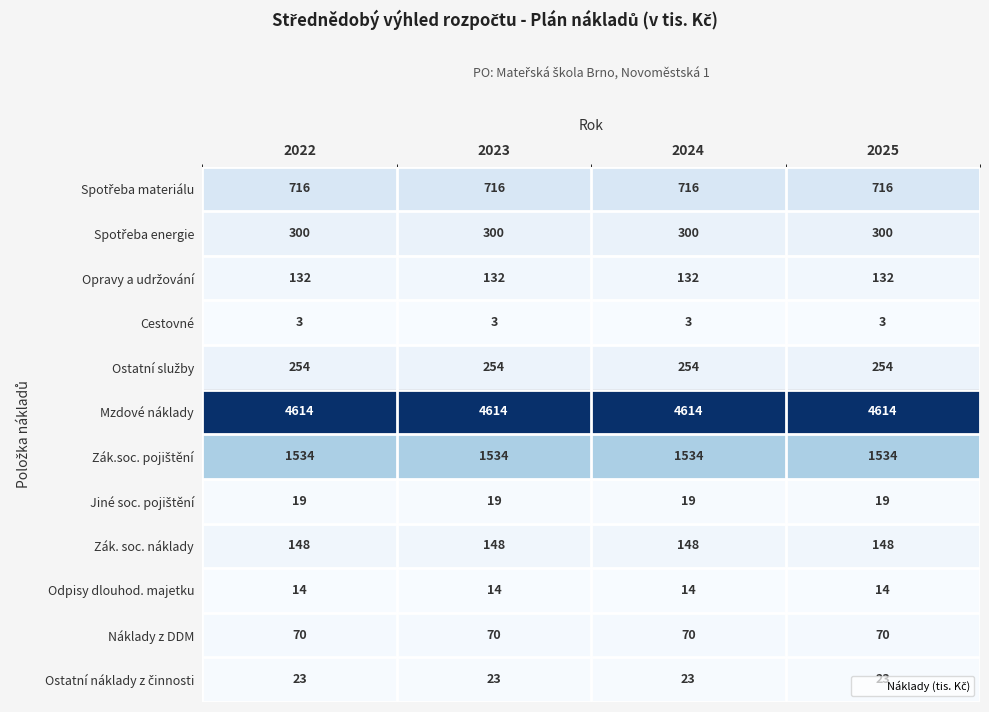

What is the highest value of the Zák. soc. náklady series?

148